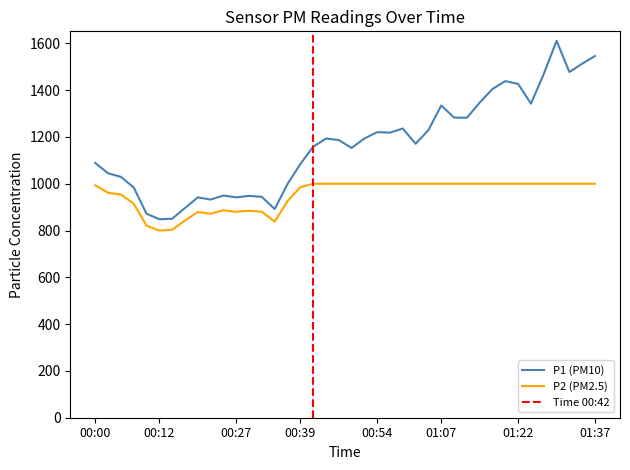

At which label is P2 closest to 899?

00:25